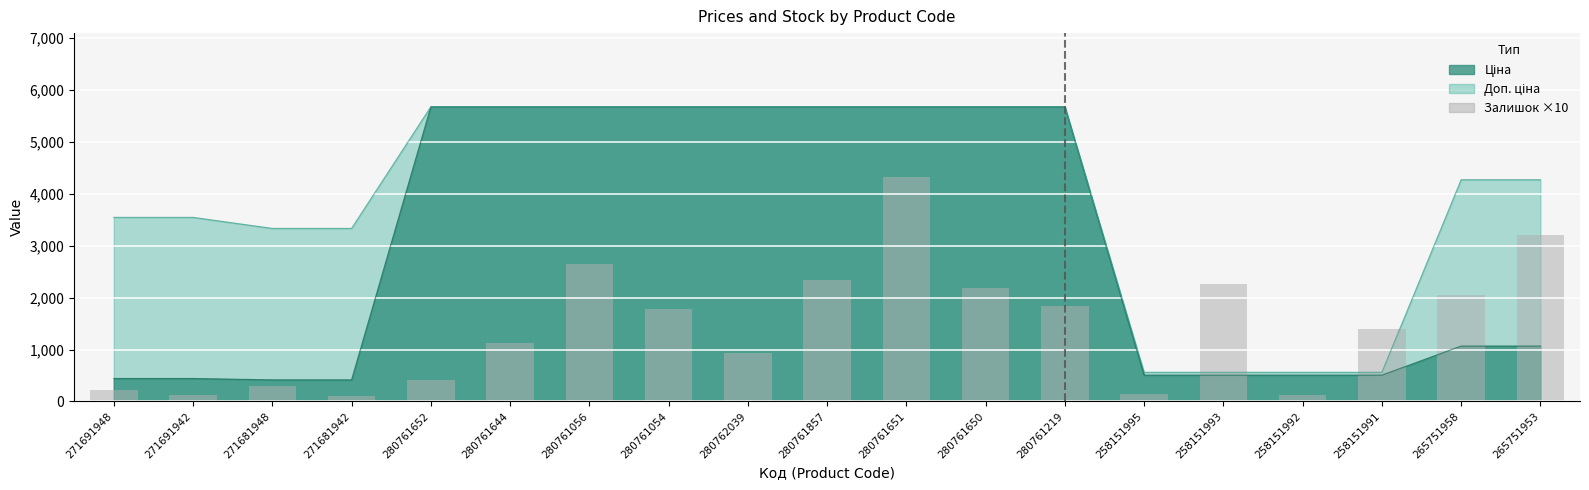

What is the difference between the maximum and minimum values?

4230